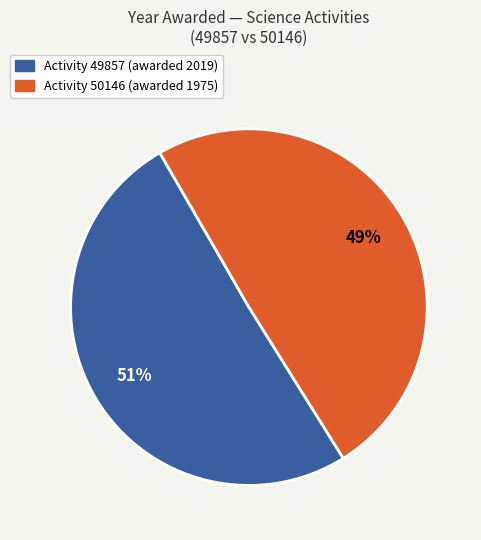

To the nearest percent, what is the average slice percentage?

50%